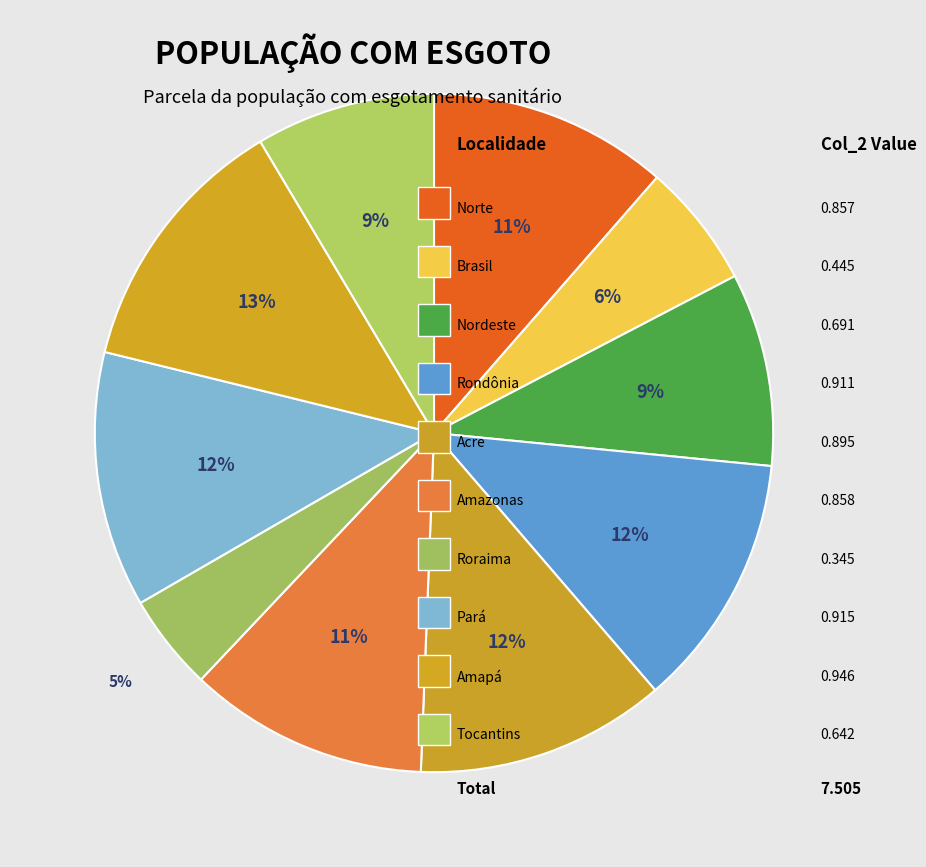

Rank the categories by value from highest to lowest.

Amapá, Pará, Rondônia, Acre, Amazonas, Norte, Nordeste, Tocantins, Brasil, Roraima